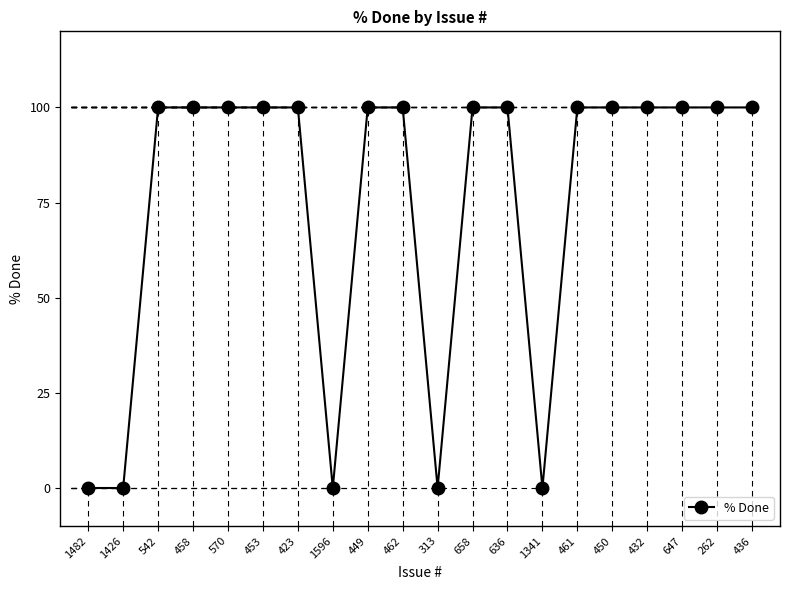

What is the sum of the values at 432 and 542?

200